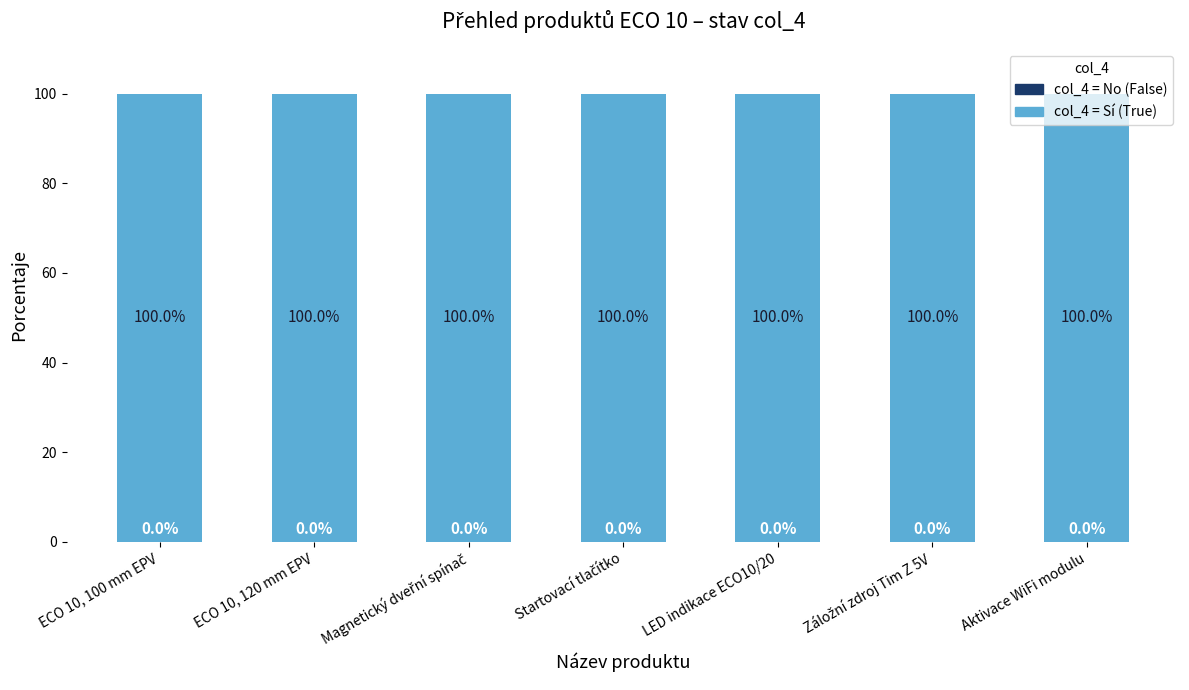

At which category is the sum across all series the highest?

ECO 10, 100 mm EPV